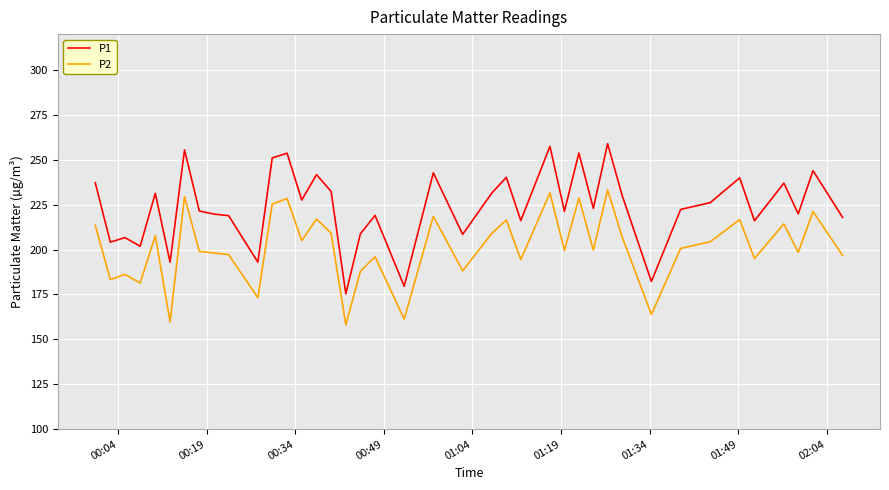

True or false: P2 and P1 cross at least once.

False